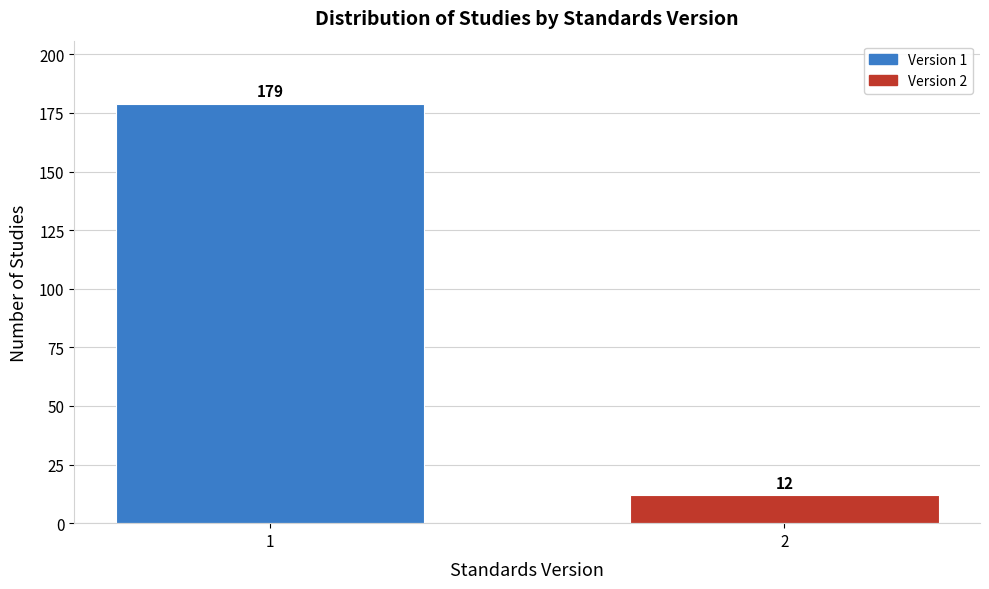

Reading left to right, what are all the values shown in this chart?

179	12